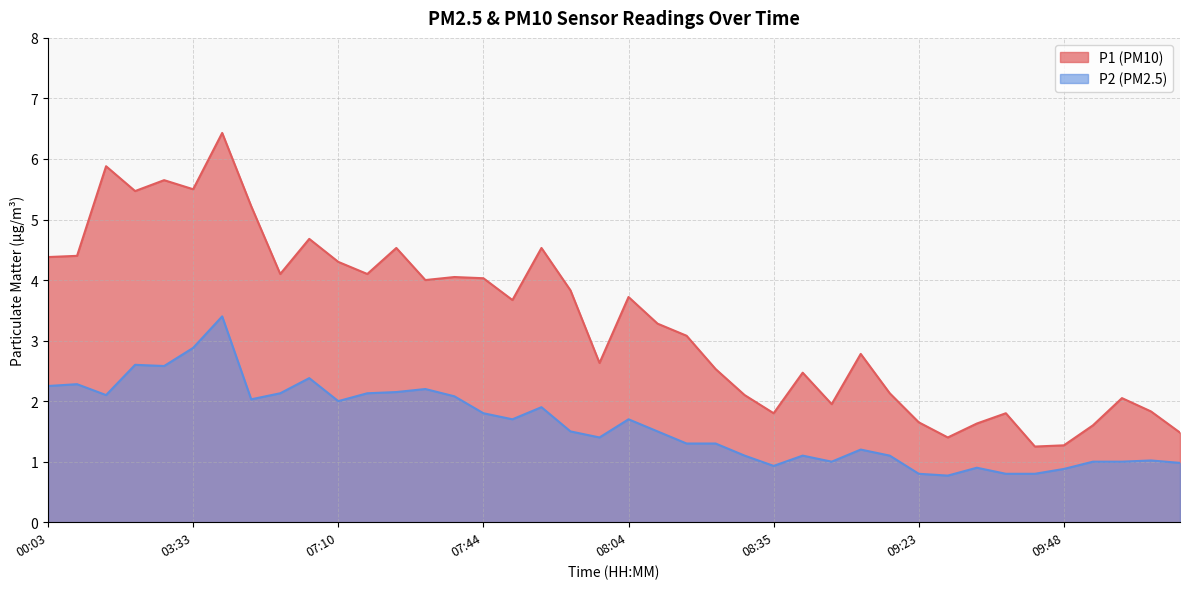

True or false: P1 has more than 0 interior local peaks.

True